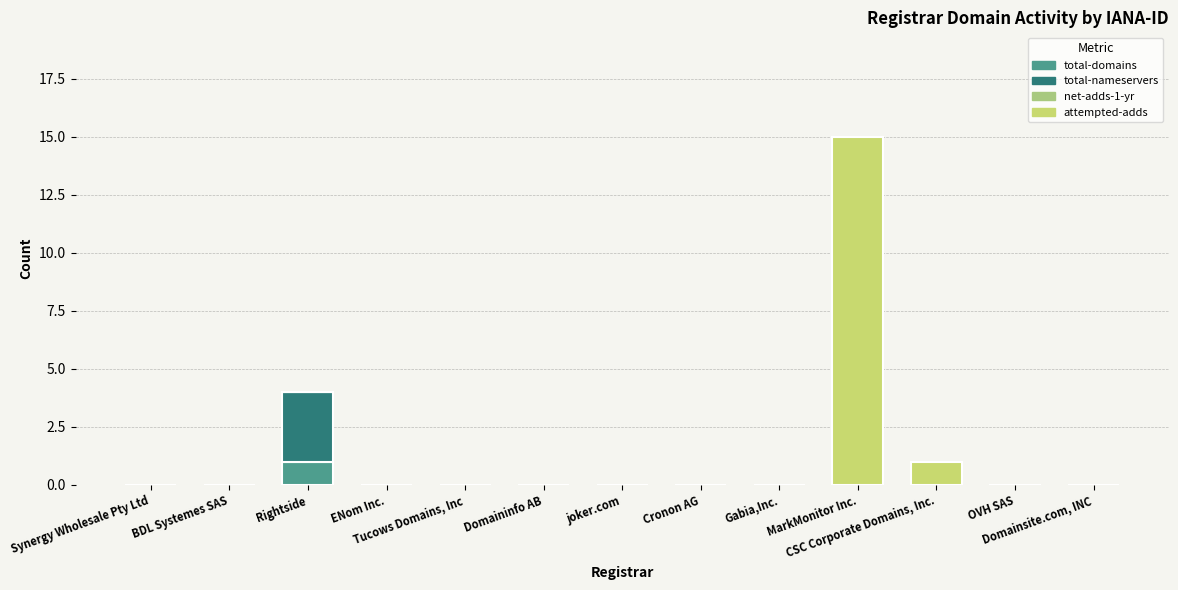

Which series has the largest total across all categories?

attempted-adds